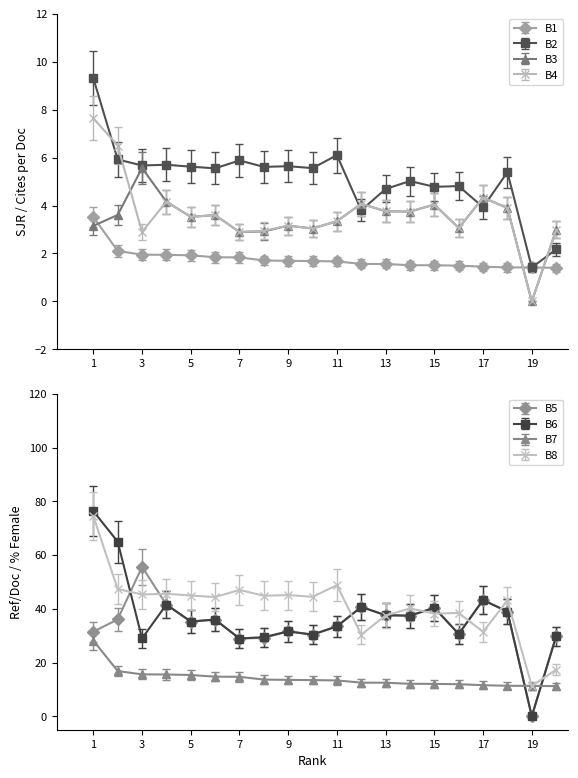

Which category has the highest value in the B5 series?

3